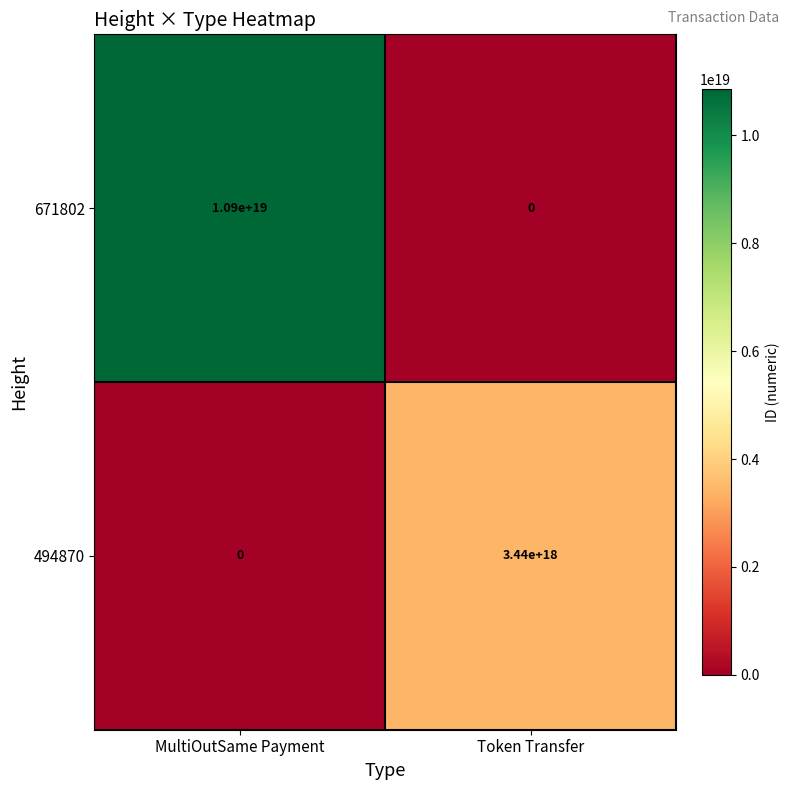

Between MultiOutSame Payment and Token Transfer, which series saw the biggest shift?

671802